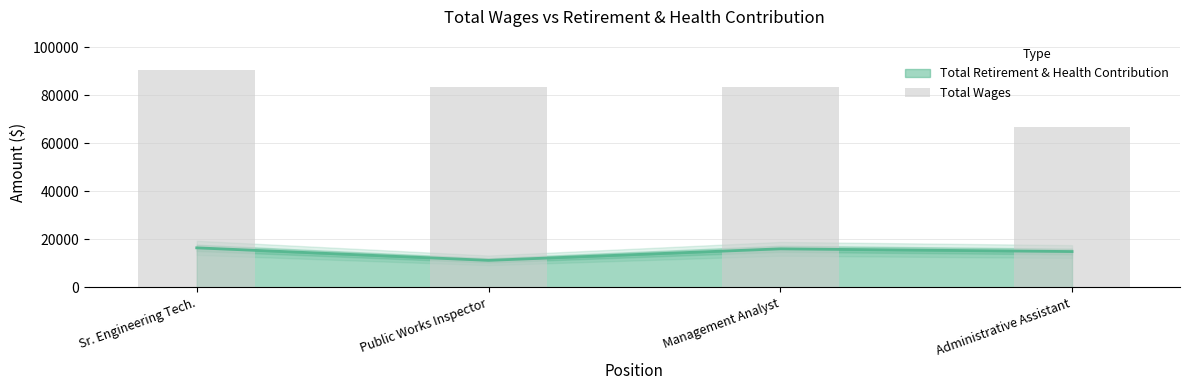

What is the label of the 4th bar from the left?

Administrative Assistant